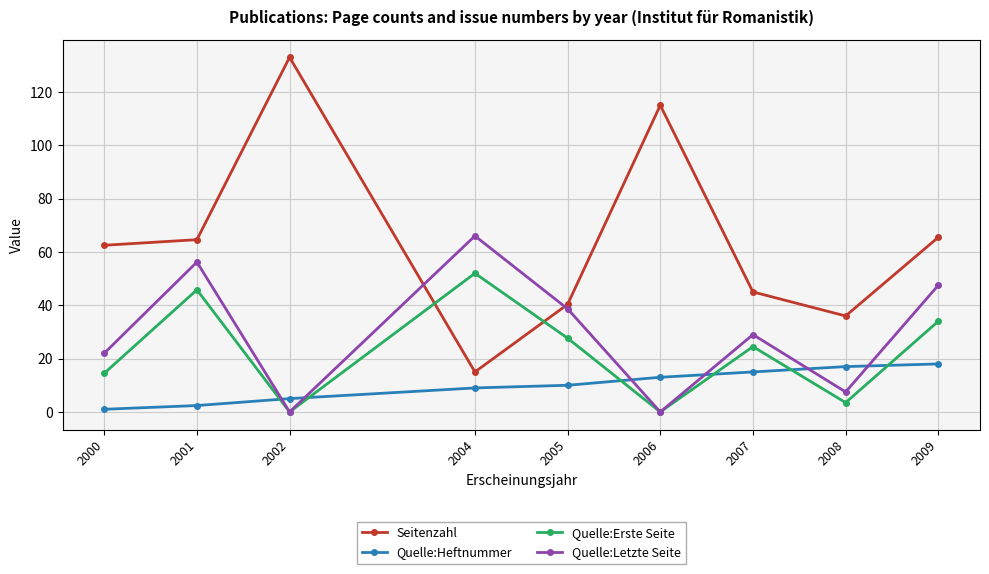

What is the difference between the maximum and minimum values in the Quelle:Erste Seite series?

52.0